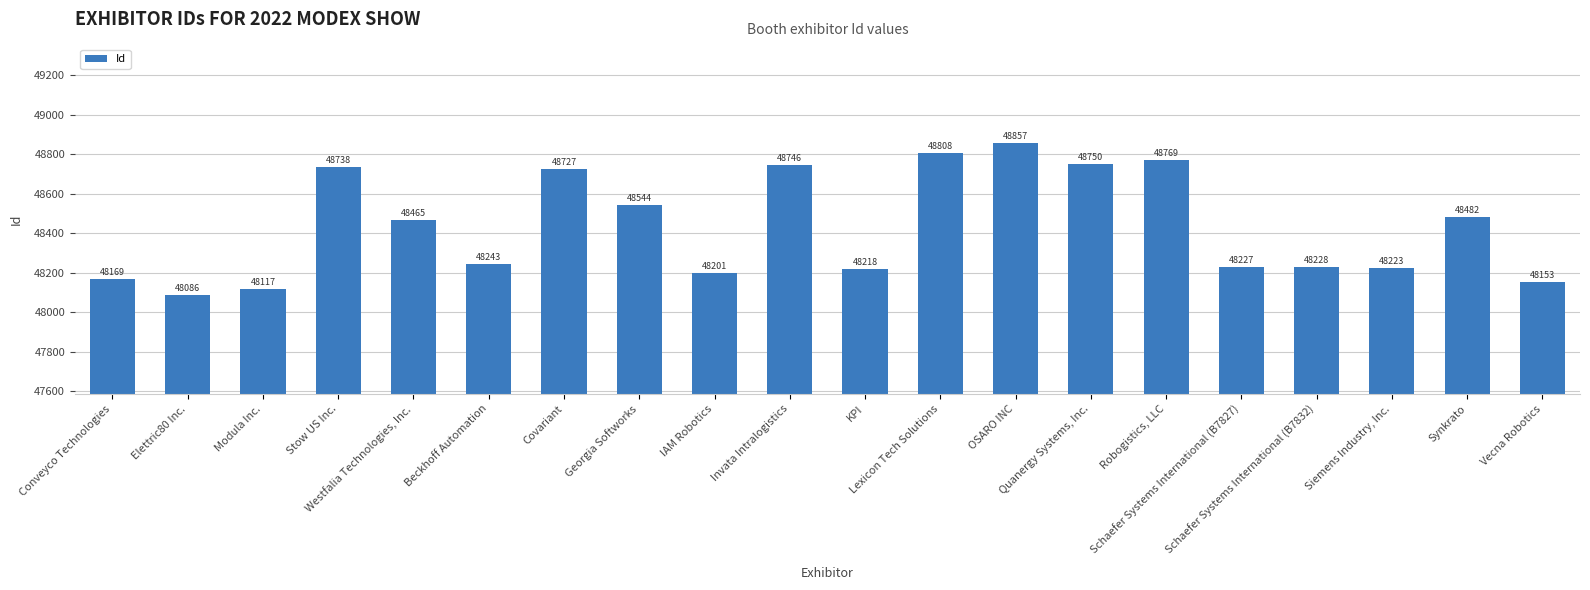

At which category does the chart reach its minimum across all series?

Elettric80 Inc.